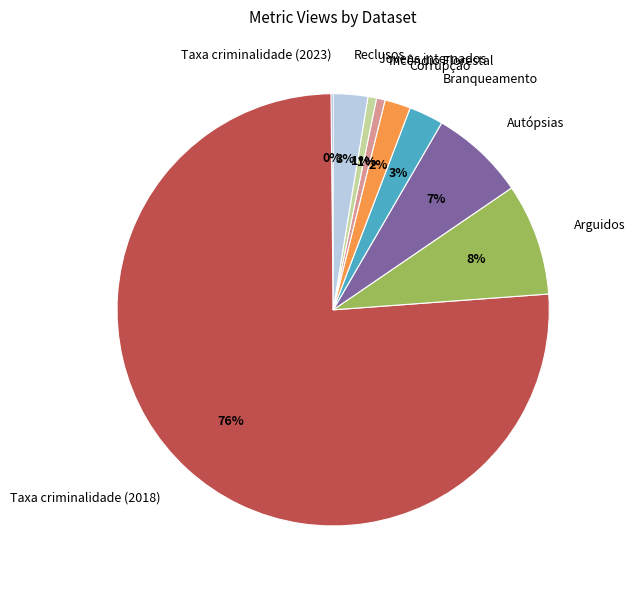

To the nearest percent, what is the average slice percentage?

11%